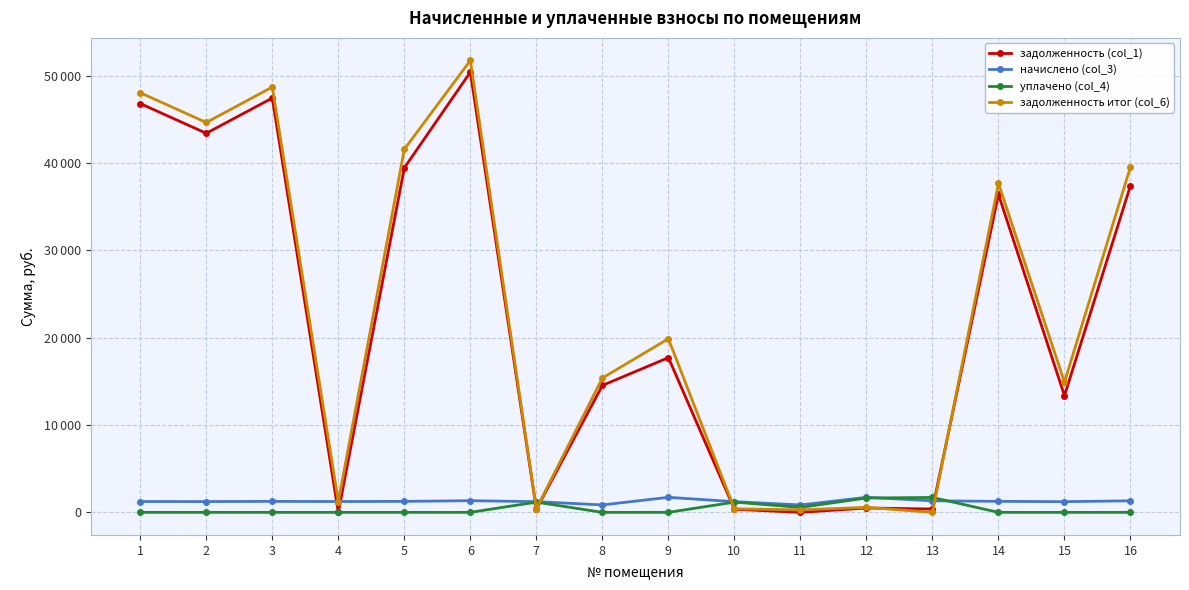

What are all the series names shown in the legend?

задолженность (col_1), начислено (col_3), уплачено (col_4), задолженность итог (col_6)